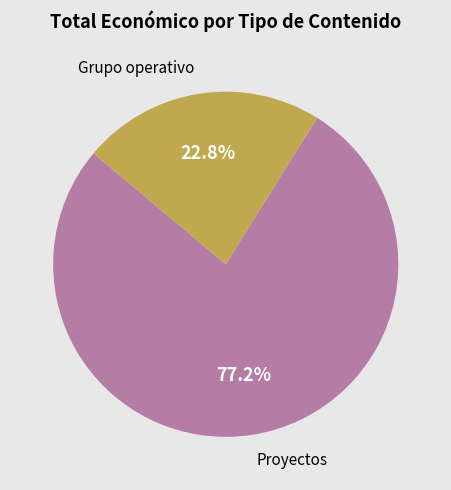

Does any single category account for the majority?

Yes